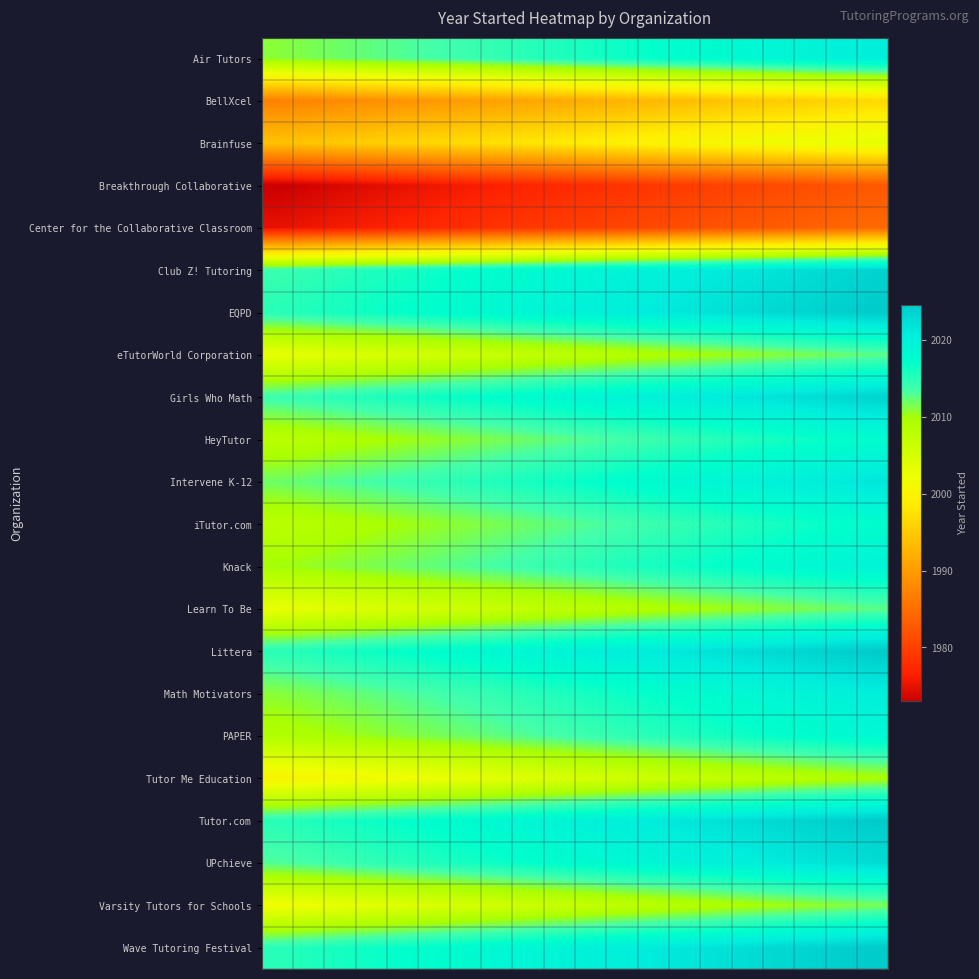

Reading left to right, list all the values displayed in this chart.

Air Tutors: 2011.0	2011.5	2012.0	2012.5	2013.0	2013.5	2014.0	2014.5	2015.0	2015.5	2016.0	2016.5	2017.0	2017.5	2018.0	2018.5	2019.0	2019.5	2020.0	2020.5
BellXcel: 1987.0	1987.5	1988.0	1988.5	1989.0	1989.5	1990.0	1990.5	1991.0	1991.5	1992.0	1992.5	1993.0	1993.5	1994.0	1994.5	1995.0	1995.5	1996.0	1996.5
Brainfuse: 1994.0	1994.5	1995.0	1995.5	1996.0	1996.5	1997.0	1997.5	1998.0	1998.5	1999.0	1999.5	2000.0	2000.5	2001.0	2001.5	2002.0	2002.5	2003.0	2003.5
Breakthrough Collaborative: 1973.0	1973.5	1974.0	1974.5	1975.0	1975.5	1976.0	1976.5	1977.0	1977.5	1978.0	1978.5	1979.0	1979.5	1980.0	1980.5	1981.0	1981.5	1982.0	1982.5
Center for the Collaborative Classroom: 1975.0	1975.5	1976.0	1976.5	1977.0	1977.5	1978.0	1978.5	1979.0	1979.5	1980.0	1980.5	1981.0	1981.5	1982.0	1982.5	1983.0	1983.5	1984.0	1984.5
Club Z! Tutoring: 2014.0	2014.5	2015.0	2015.5	2016.0	2016.5	2017.0	2017.5	2018.0	2018.5	2019.0	2019.5	2020.0	2020.5	2021.0	2021.5	2022.0	2022.5	2023.0	2023.5
EQPD: 2015.0	2015.5	2016.0	2016.5	2017.0	2017.5	2018.0	2018.5	2019.0	2019.5	2020.0	2020.5	2021.0	2021.5	2022.0	2022.5	2023.0	2023.5	2024.0	2024.5
eTutorWorld Corporation: 2003.0	2003.5	2004.0	2004.5	2005.0	2005.5	2006.0	2006.5	2007.0	2007.5	2008.0	2008.5	2009.0	2009.5	2010.0	2010.5	2011.0	2011.5	2012.0	2012.5
Girls Who Math: 2014.0	2014.5	2015.0	2015.5	2016.0	2016.5	2017.0	2017.5	2018.0	2018.5	2019.0	2019.5	2020.0	2020.5	2021.0	2021.5	2022.0	2022.5	2023.0	2023.5
HeyTutor: 2008.0	2008.5	2009.0	2009.5	2010.0	2010.5	2011.0	2011.5	2012.0	2012.5	2013.0	2013.5	2014.0	2014.5	2015.0	2015.5	2016.0	2016.5	2017.0	2017.5
Intervene K-12: 2012.0	2012.5	2013.0	2013.5	2014.0	2014.5	2015.0	2015.5	2016.0	2016.5	2017.0	2017.5	2018.0	2018.5	2019.0	2019.5	2020.0	2020.5	2021.0	2021.5
iTutor.com: 2008.0	2008.5	2009.0	2009.5	2010.0	2010.5	2011.0	2011.5	2012.0	2012.5	2013.0	2013.5	2014.0	2014.5	2015.0	2015.5	2016.0	2016.5	2017.0	2017.5
Knack: 2010.0	2010.5	2011.0	2011.5	2012.0	2012.5	2013.0	2013.5	2014.0	2014.5	2015.0	2015.5	2016.0	2016.5	2017.0	2017.5	2018.0	2018.5	2019.0	2019.5
Learn To Be: 2003.0	2003.5	2004.0	2004.5	2005.0	2005.5	2006.0	2006.5	2007.0	2007.5	2008.0	2008.5	2009.0	2009.5	2010.0	2010.5	2011.0	2011.5	2012.0	2012.5
Littera: 2015.0	2015.5	2016.0	2016.5	2017.0	2017.5	2018.0	2018.5	2019.0	2019.5	2020.0	2020.5	2021.0	2021.5	2022.0	2022.5	2023.0	2023.5	2024.0	2024.5
Math Motivators: 2011.0	2011.5	2012.0	2012.5	2013.0	2013.5	2014.0	2014.5	2015.0	2015.5	2016.0	2016.5	2017.0	2017.5	2018.0	2018.5	2019.0	2019.5	2020.0	2020.5
PAPER: 2009.0	2009.5	2010.0	2010.5	2011.0	2011.5	2012.0	2012.5	2013.0	2013.5	2014.0	2014.5	2015.0	2015.5	2016.0	2016.5	2017.0	2017.5	2018.0	2018.5
Tutor Me Education: 2000.0	2000.5	2001.0	2001.5	2002.0	2002.5	2003.0	2003.5	2004.0	2004.5	2005.0	2005.5	2006.0	2006.5	2007.0	2007.5	2008.0	2008.5	2009.0	2009.5
Tutor.com: 2015.0	2015.5	2016.0	2016.5	2017.0	2017.5	2018.0	2018.5	2019.0	2019.5	2020.0	2020.5	2021.0	2021.5	2022.0	2022.5	2023.0	2023.5	2024.0	2024.5
UPchieve: 2013.0	2013.5	2014.0	2014.5	2015.0	2015.5	2016.0	2016.5	2017.0	2017.5	2018.0	2018.5	2019.0	2019.5	2020.0	2020.5	2021.0	2021.5	2022.0	2022.5
Varsity Tutors for Schools: 2002.0	2002.5	2003.0	2003.5	2004.0	2004.5	2005.0	2005.5	2006.0	2006.5	2007.0	2007.5	2008.0	2008.5	2009.0	2009.5	2010.0	2010.5	2011.0	2011.5
Wave Tutoring Festival: 2015.0	2015.5	2016.0	2016.5	2017.0	2017.5	2018.0	2018.5	2019.0	2019.5	2020.0	2020.5	2021.0	2021.5	2022.0	2022.5	2023.0	2023.5	2024.0	2024.5